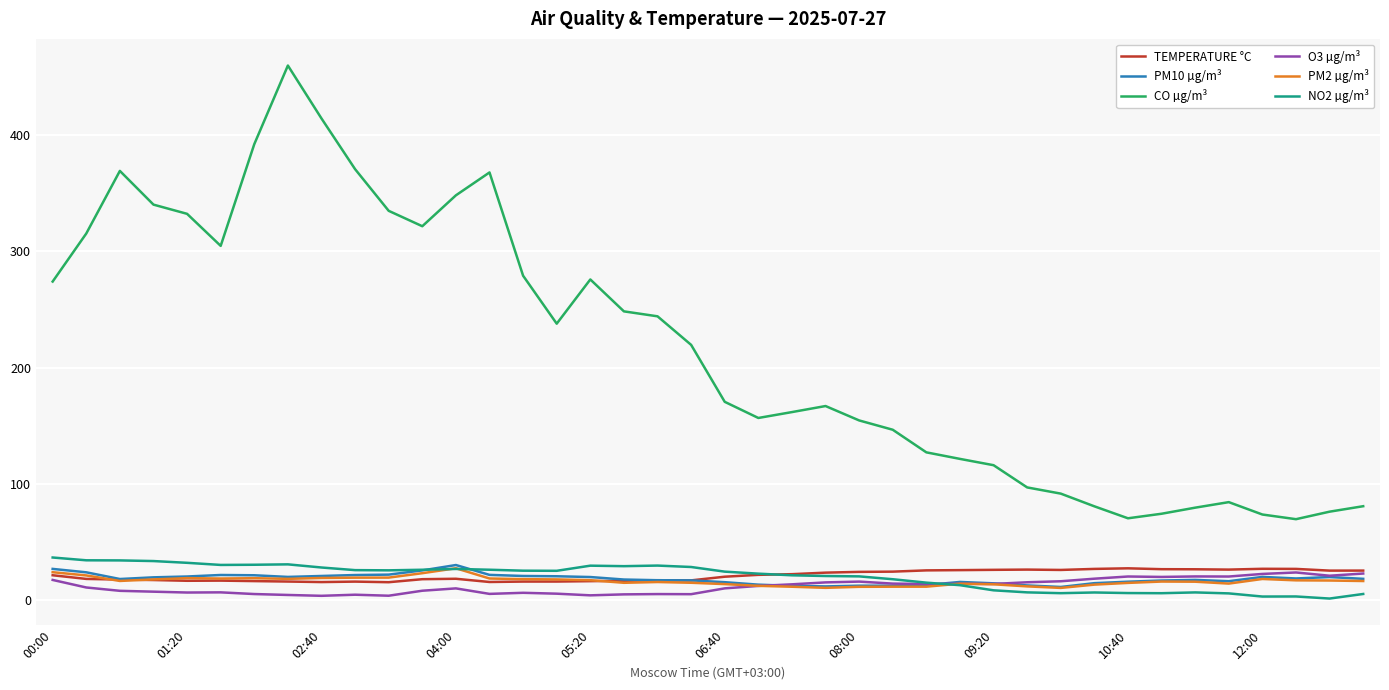

At how many categories does at least one series exceed 216?

20